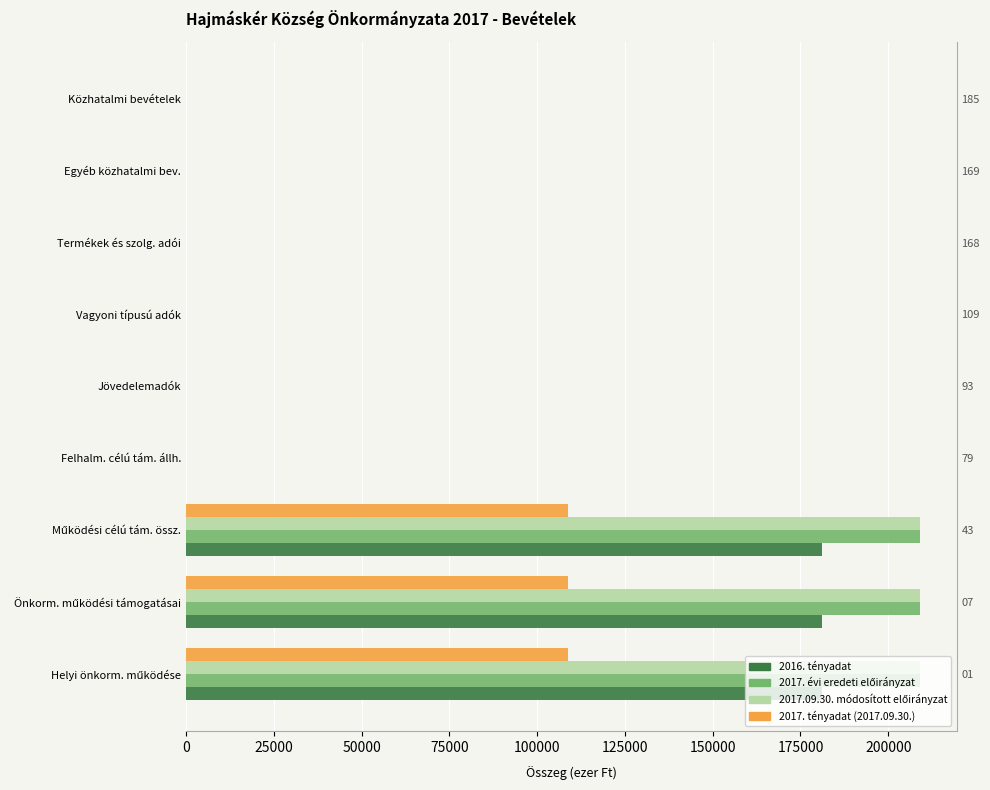

How many bars are there in each group?

4